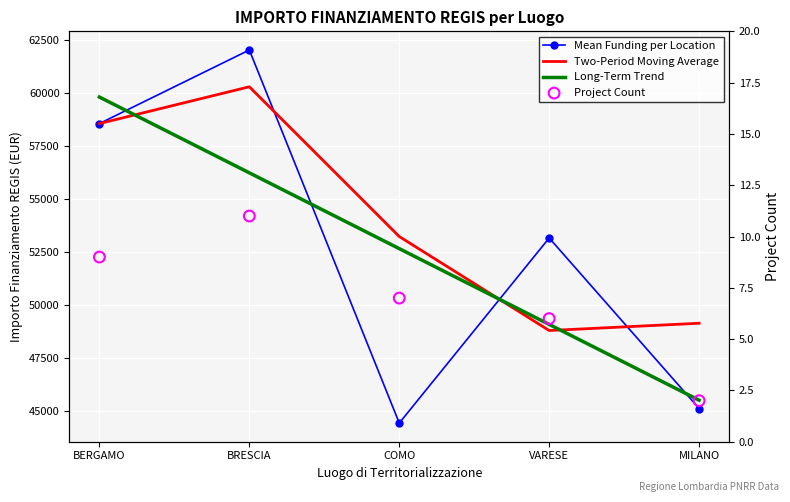

Is the value of Long-Term Trend at BRESCIA greater than the value of Project Count at COMO?

Yes